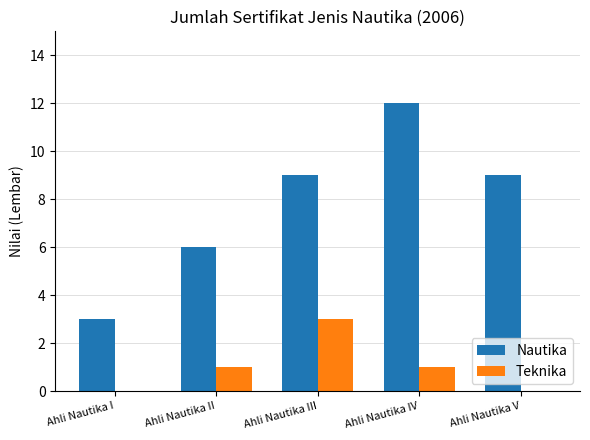

The value of Nautika at Ahli Nautika I is 3. True or false?

True